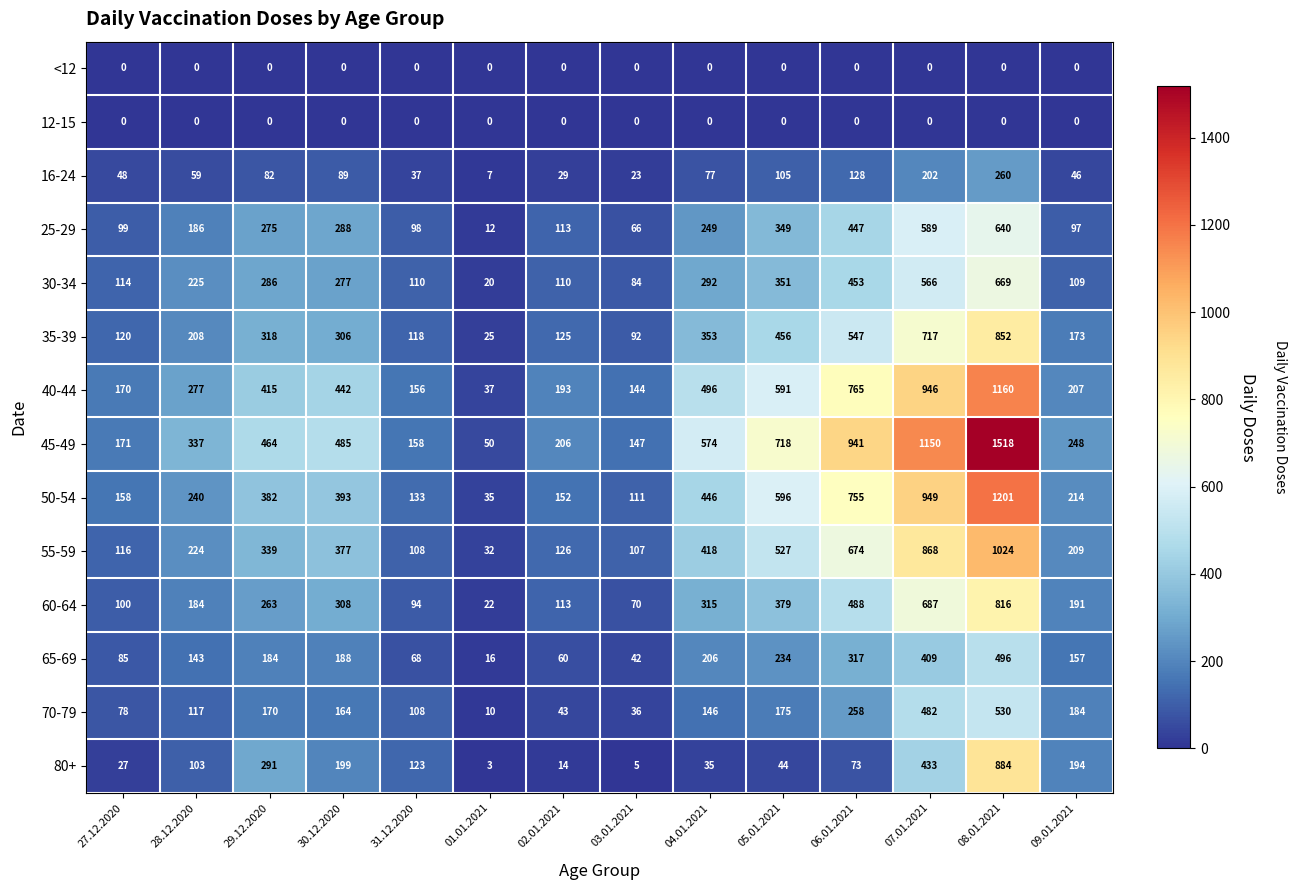

At which label does 30-34 reach its minimum?

01.01.2021